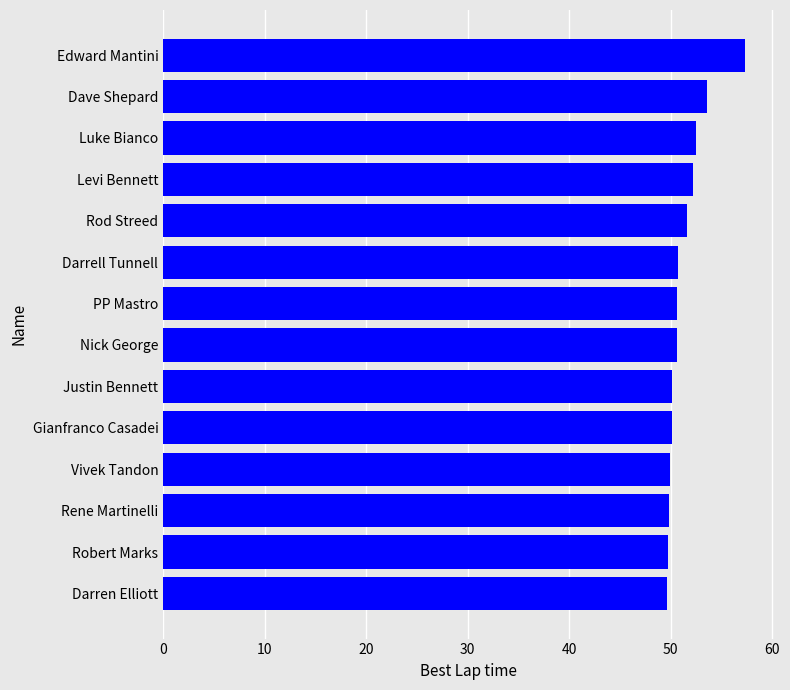

What is the change in value from Rene Martinelli to Edward Mantini?

+7.4